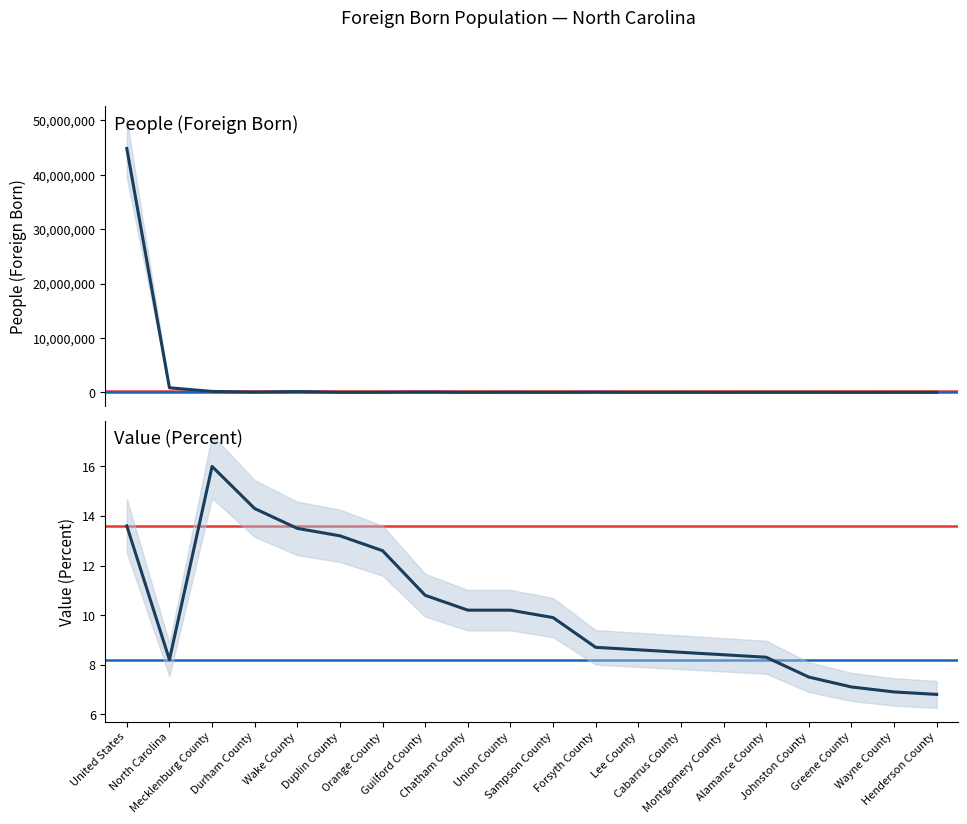

Reading left to right, what are all the values shown in this chart?

People (Foreign Born): United States=44844808.0	North Carolina=845983.0	Mecklenburg County=175619.0	Durham County=45816.0	Wake County=150006.0	Duplin County=6585.0	Orange County=18565.0	Guilford County=58035.0	Chatham County=7623.0	Union County=23932.0	Sampson County=5859.0	Forsyth County=32998.0	Lee County=5420.0	Cabarrus County=18855.0	Montgomery County=2165.0	Alamance County=14108.0	Johnston County=15753.0	Greene County=1453.0	Wayne County=8133.0	Henderson County=7862.0
Value (Percent): United States=13.6	North Carolina=8.2	Mecklenburg County=16.0	Durham County=14.3	Wake County=13.5	Duplin County=13.2	Orange County=12.6	Guilford County=10.8	Chatham County=10.2	Union County=10.2	Sampson County=9.9	Forsyth County=8.7	Lee County=8.6	Cabarrus County=8.5	Montgomery County=8.4	Alamance County=8.3	Johnston County=7.5	Greene County=7.1	Wayne County=6.9	Henderson County=6.8